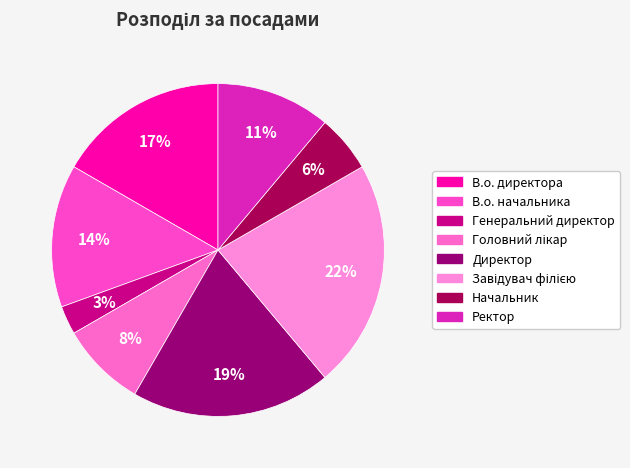

To the nearest percent, what is the difference between the В.о. начальника and Генеральний директор slice percentages?

11%